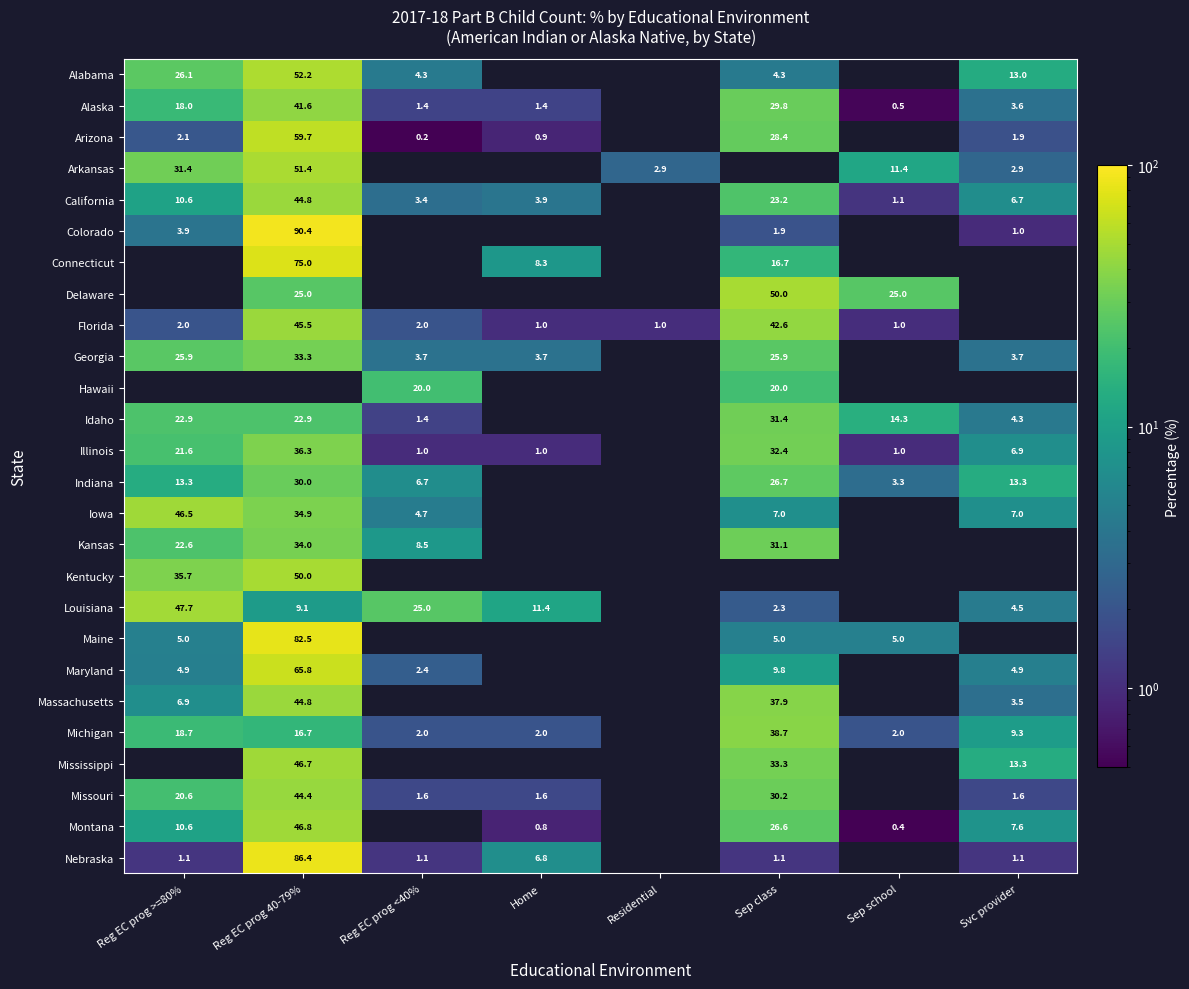

Where is Iowa nearest to the value 25?

Reg EC prog 40-79%